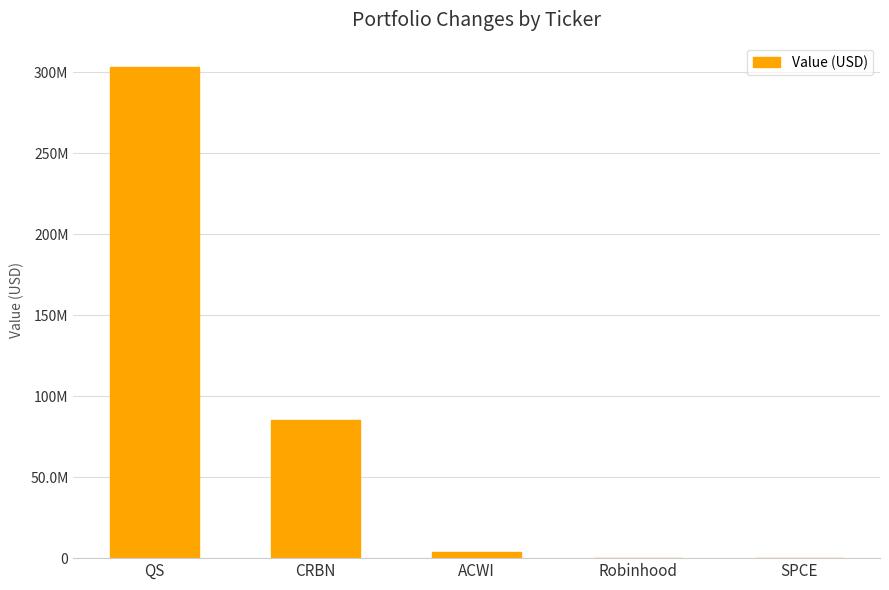

At which label does the data first exceed 4061000?

QS